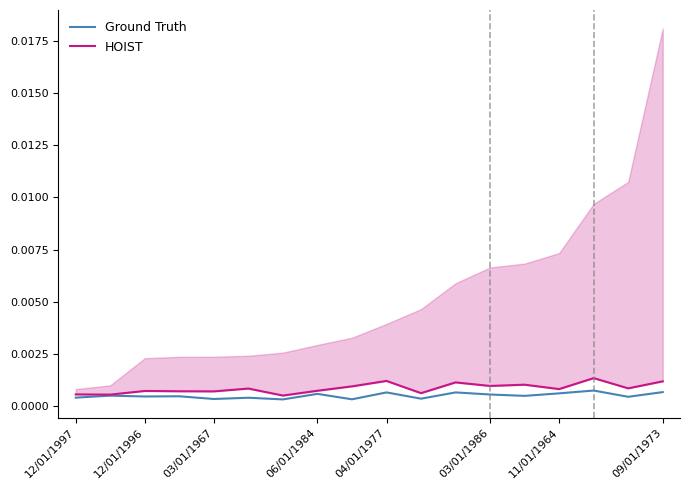

Rank the series by their average value, from highest to lowest.

HOIST, Ground Truth